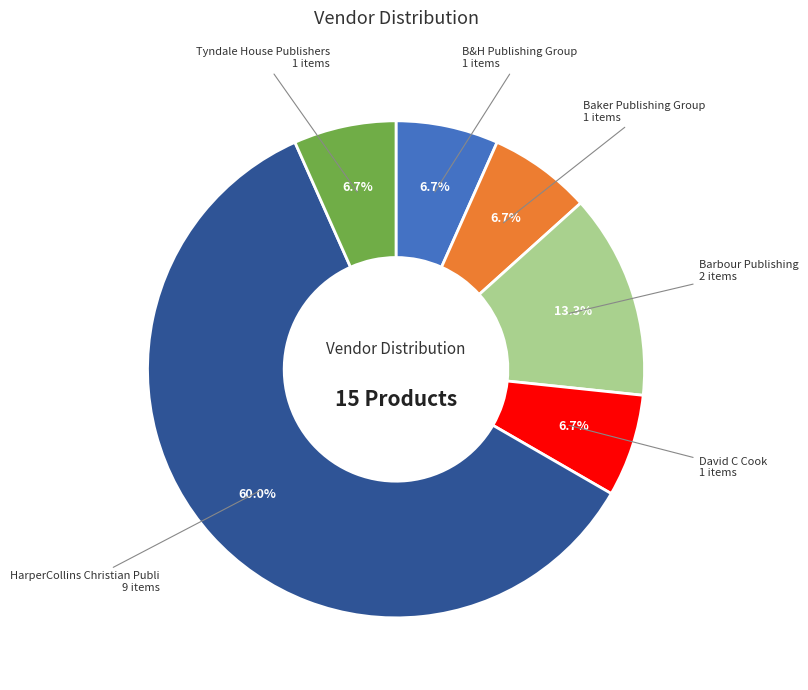

Is there any slice that represents more than half of the pie?

Yes